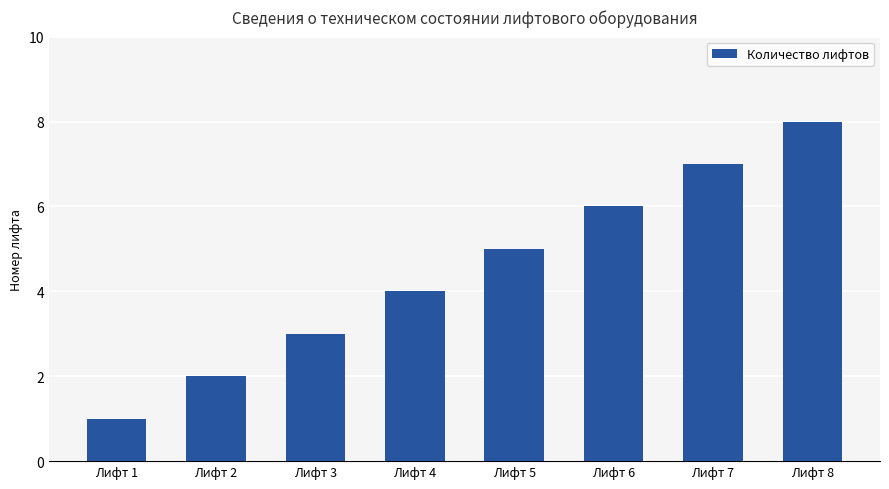

Reading left to right, list all the values displayed in this chart.

Лифт 1=1	Лифт 2=2	Лифт 3=3	Лифт 4=4	Лифт 5=5	Лифт 6=6	Лифт 7=7	Лифт 8=8